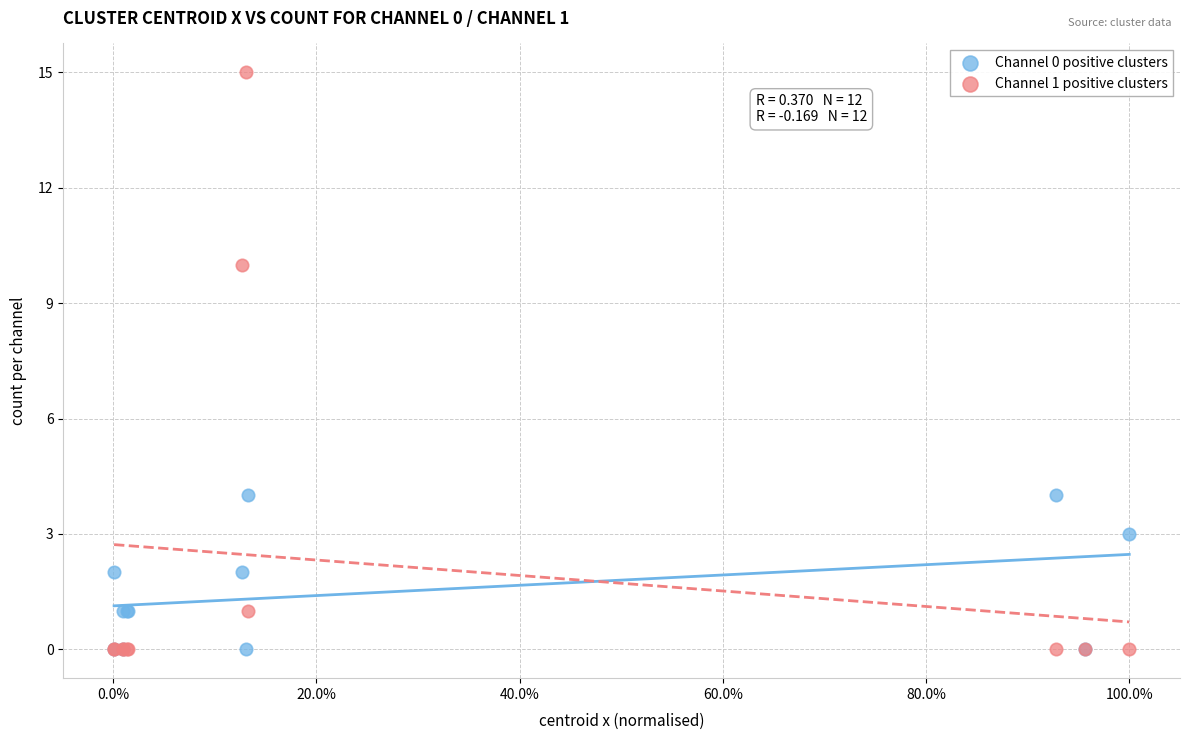

Which series contains the highest Y value?

Channel 1 positive clusters